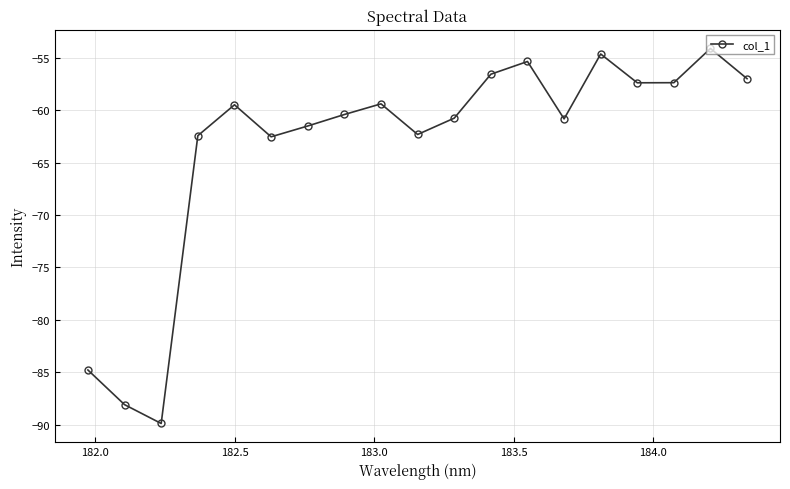

What is the minimum value shown in the chart?

-89.9